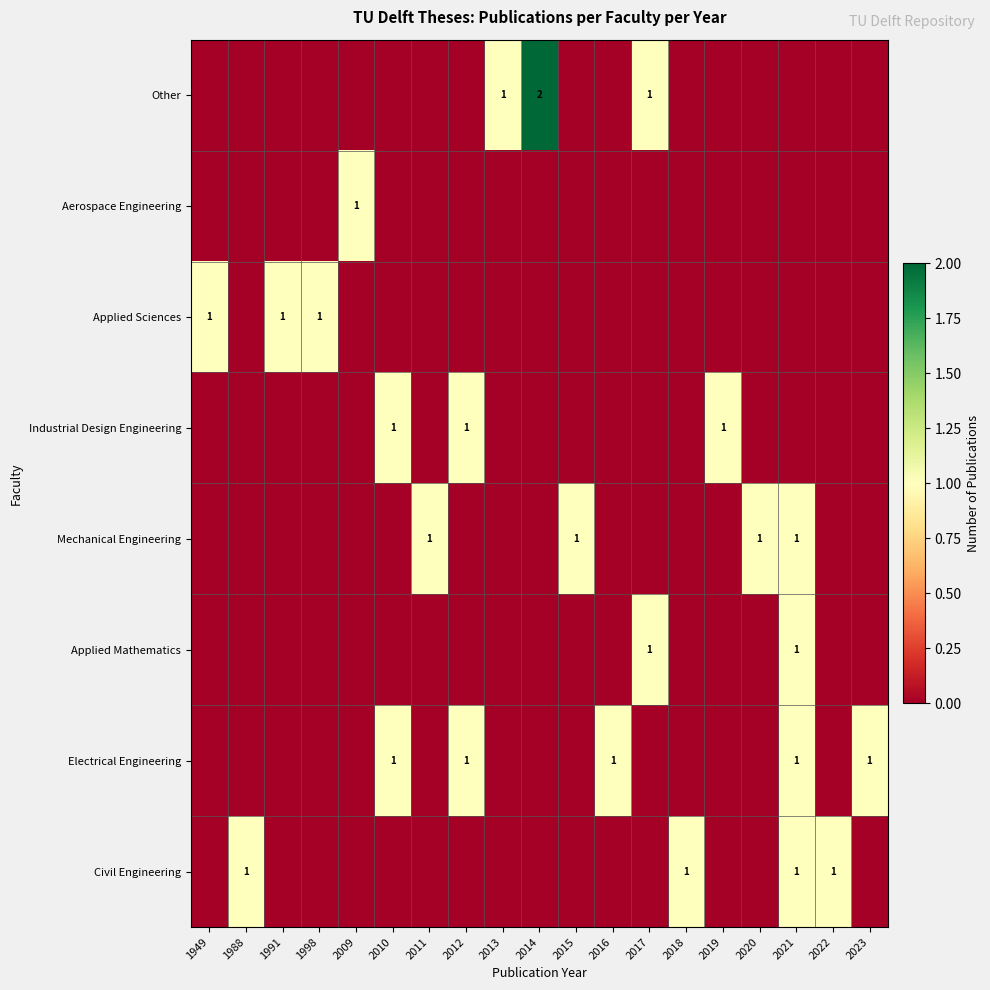

The value of Applied Sciences at 1991 is 1. True or false?

True